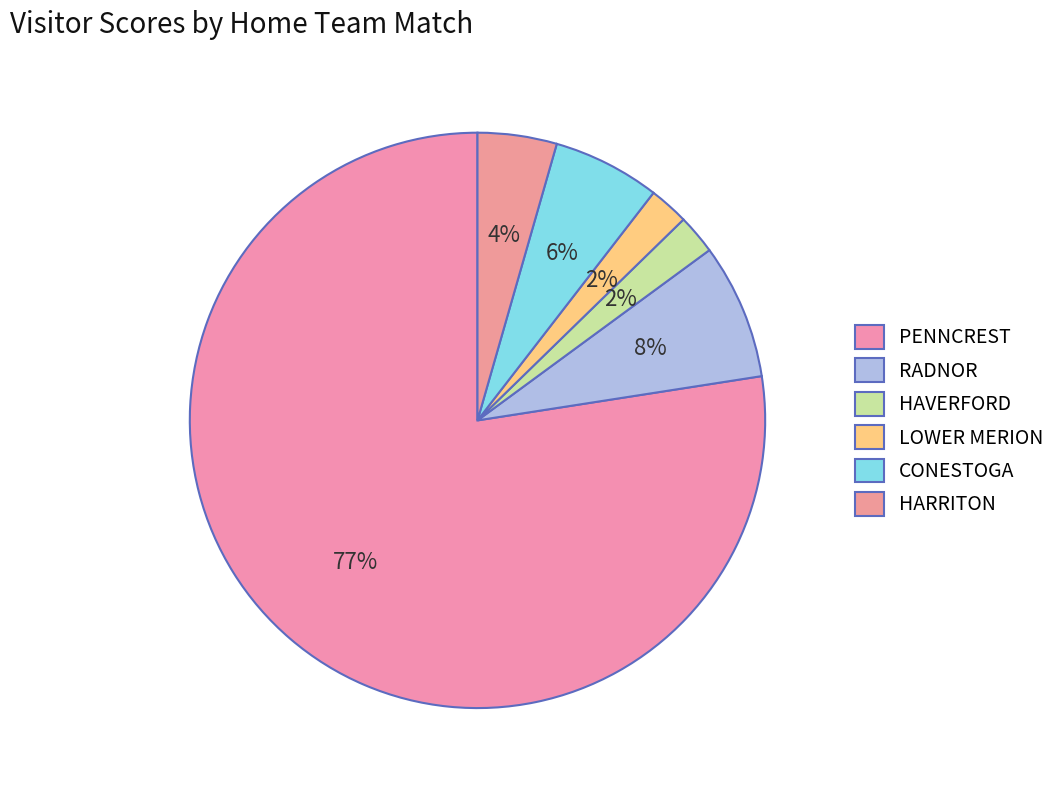

Count the number of slices in the pie.

6